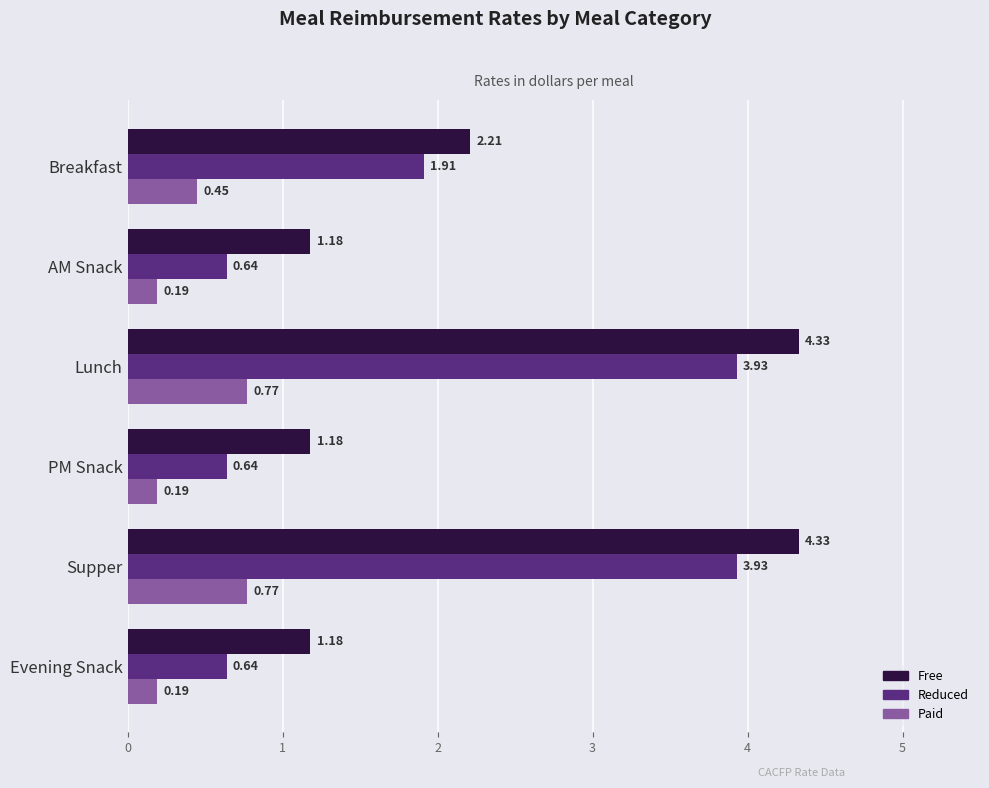

What is the sum of the Reduced values at Lunch and AM Snack?

4.6